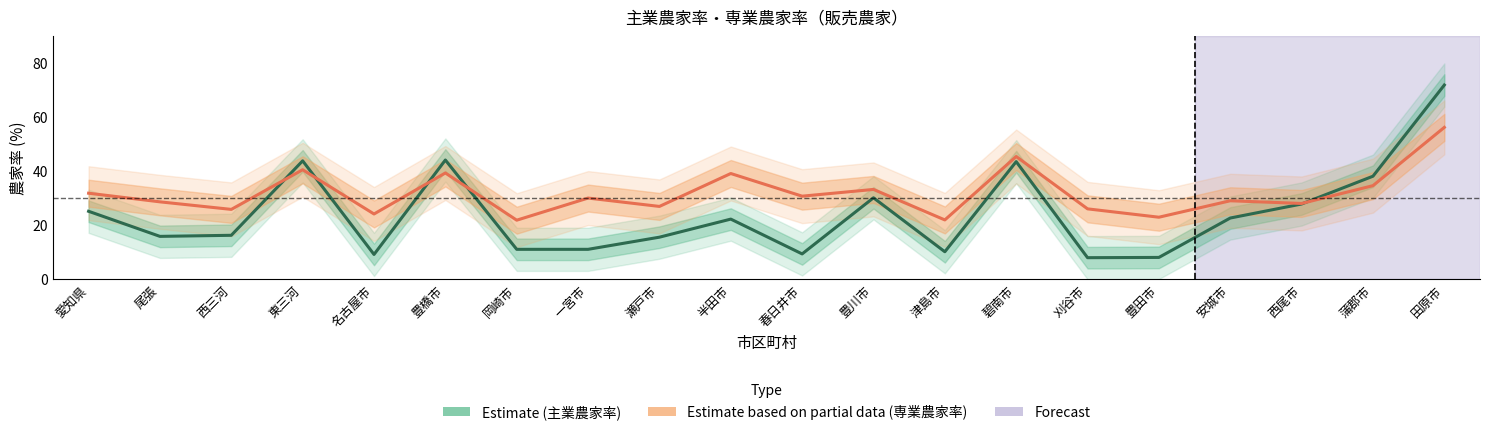

Rank the categories by 専業農家率 (Estimate based on partial data) value from lowest to highest.

岡崎市, 津島市, 豊田市, 名古屋市, 西三河, 刈谷市, 瀬戸市, 西尾市, 尾張, 安城市, 一宮市, 春日井市, 愛知県, 豊川市, 蒲郡市, 半田市, 豊橋市, 東三河, 碧南市, 田原市